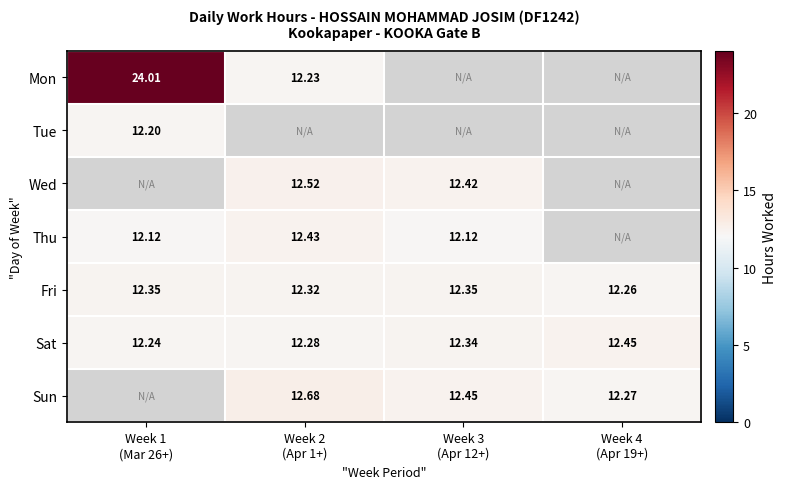

The value of Mon at Week 2 (Apr 1+) is 12.2. True or false?

True